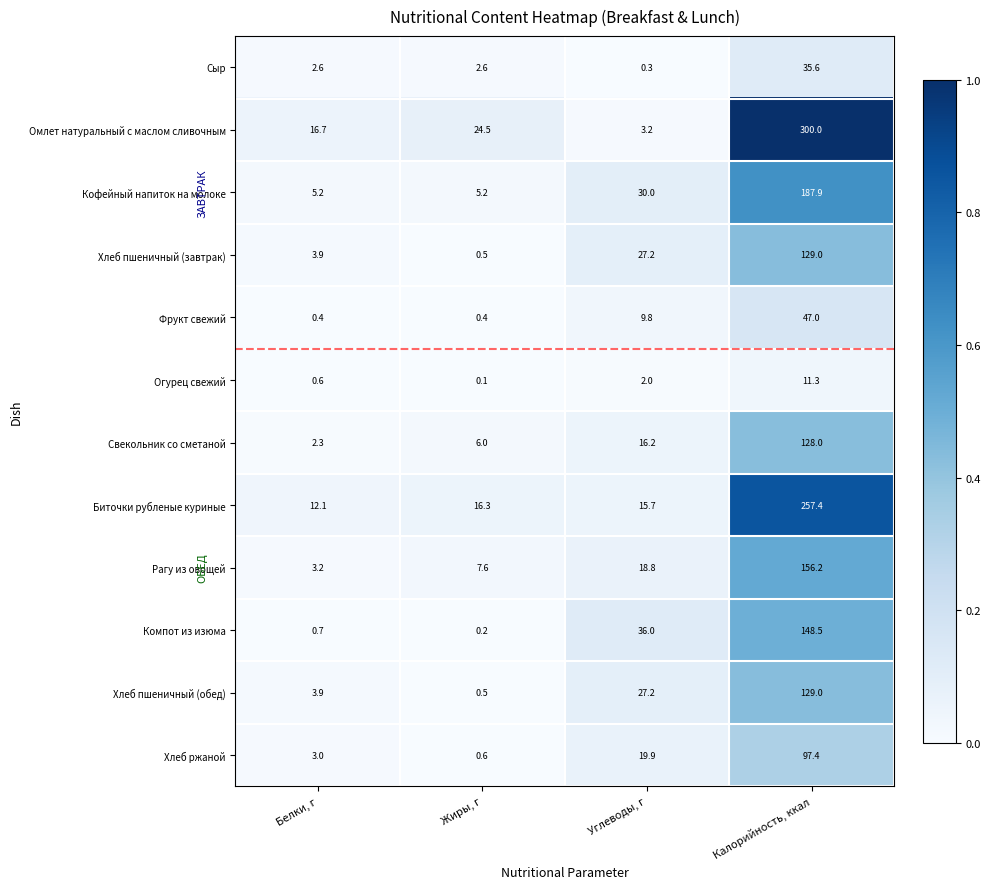

Which series has the largest total across all categories?

Омлет натуральный с маслом сливочным